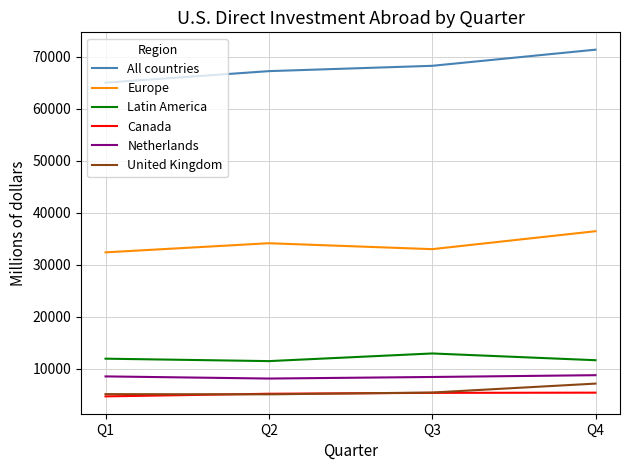

What is the difference between the second highest and minimum values in the Europe series?

1754